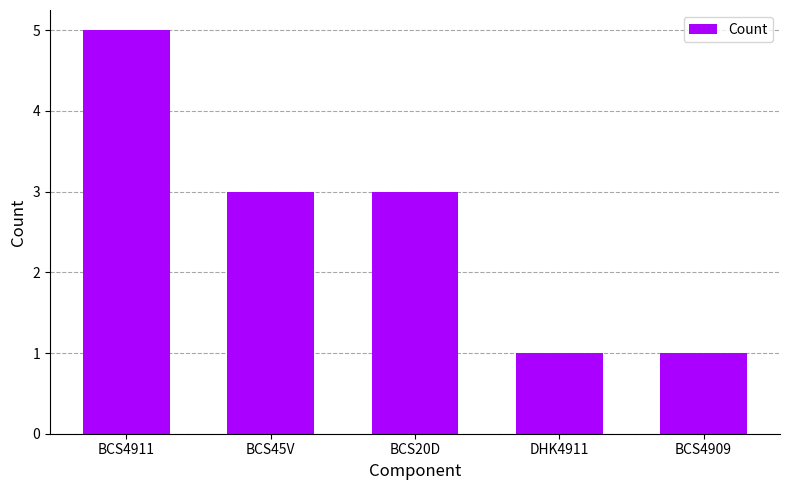

What is the label of the 4th bar from the right?

BCS45V